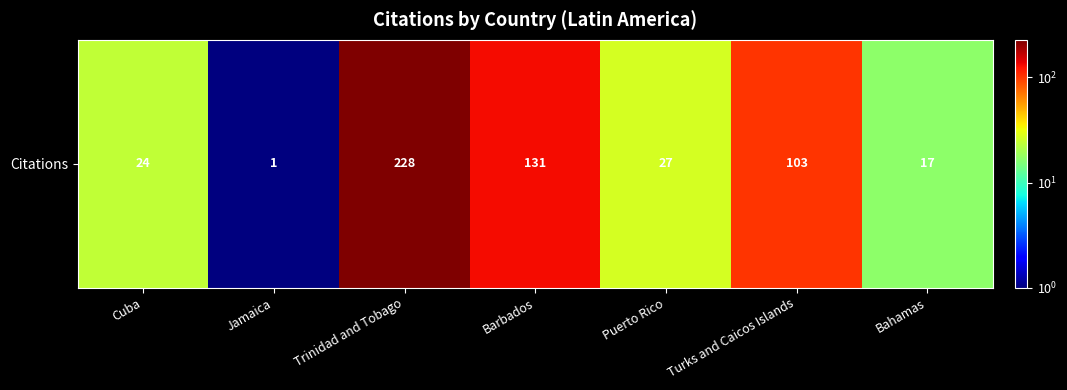

Reading right to left, extract all data points from this chart.

Bahamas=17	Turks and Caicos Islands=103	Puerto Rico=27	Barbados=131	Trinidad and Tobago=228	Jamaica=1	Cuba=24